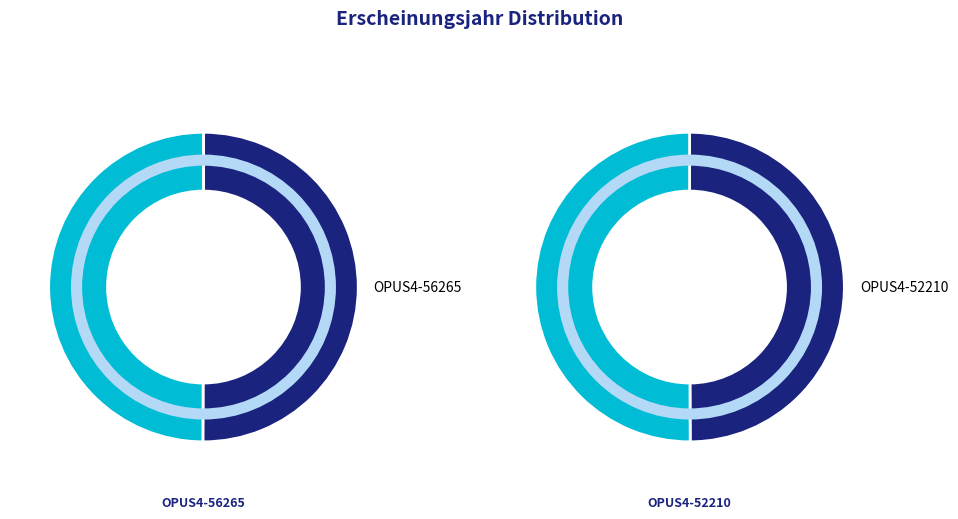

How many segments does this pie chart have?

2